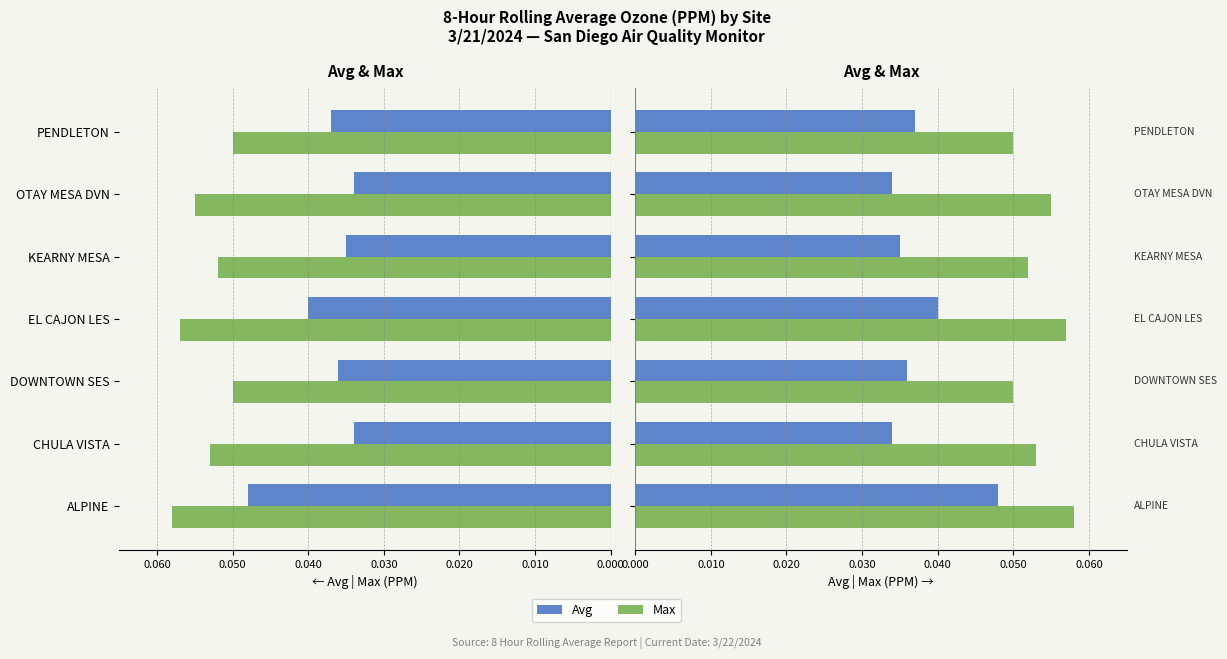

Between 0.070 and 0.040, which is larger?

0.070